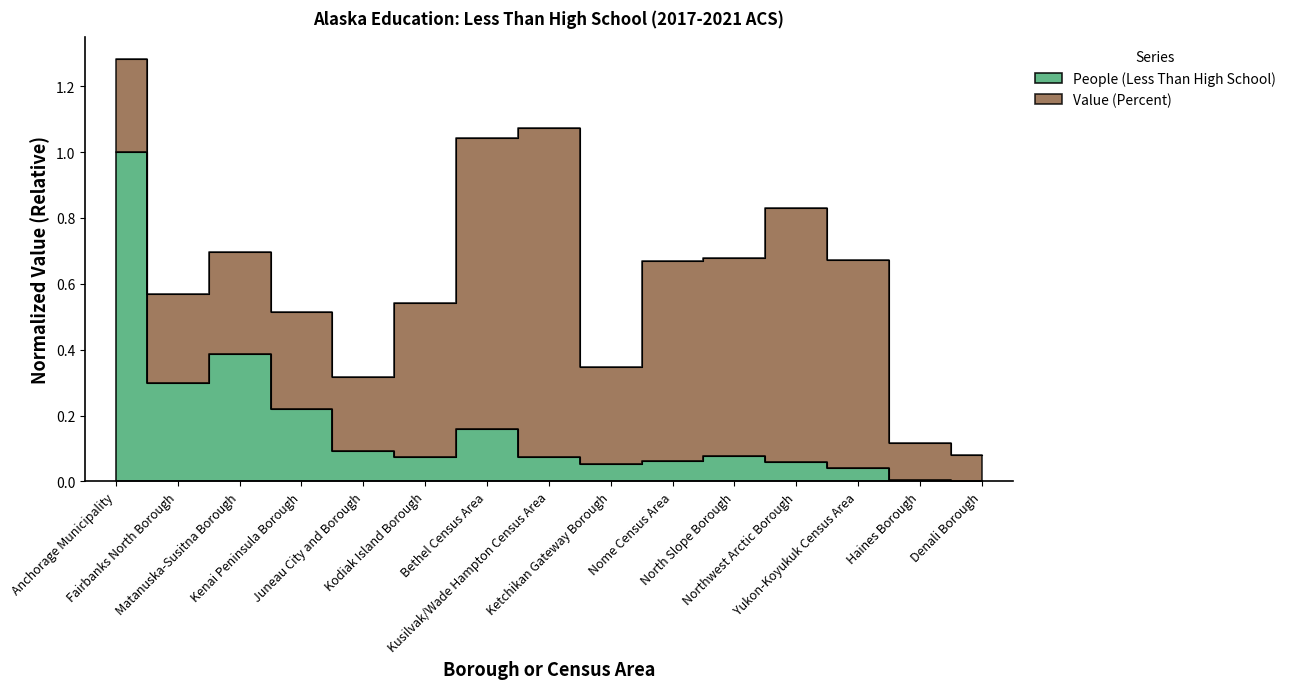

What is the difference between the second highest and minimum values?

0.4